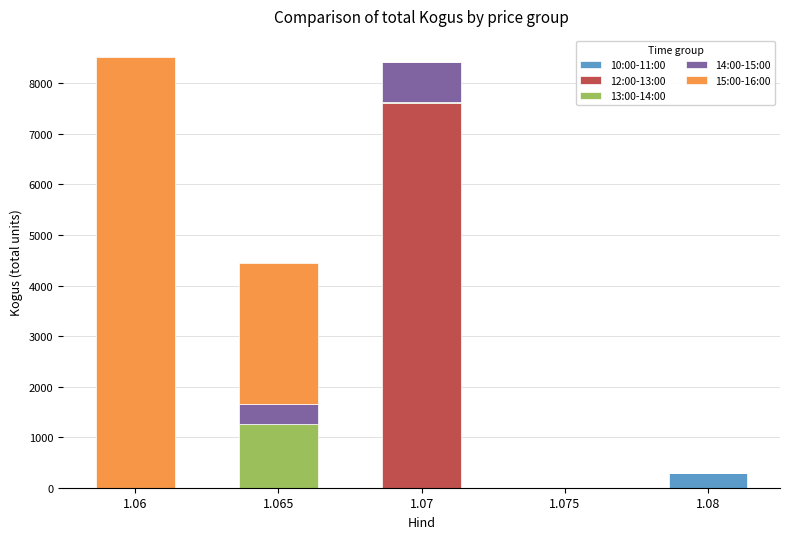

How many values in the 10:00-11:00 series exceed 0?

2